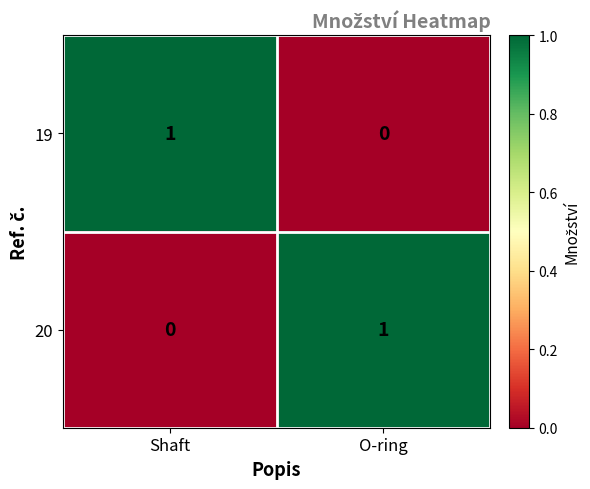

Rank the series at O-ring from highest to lowest value.

20, 19